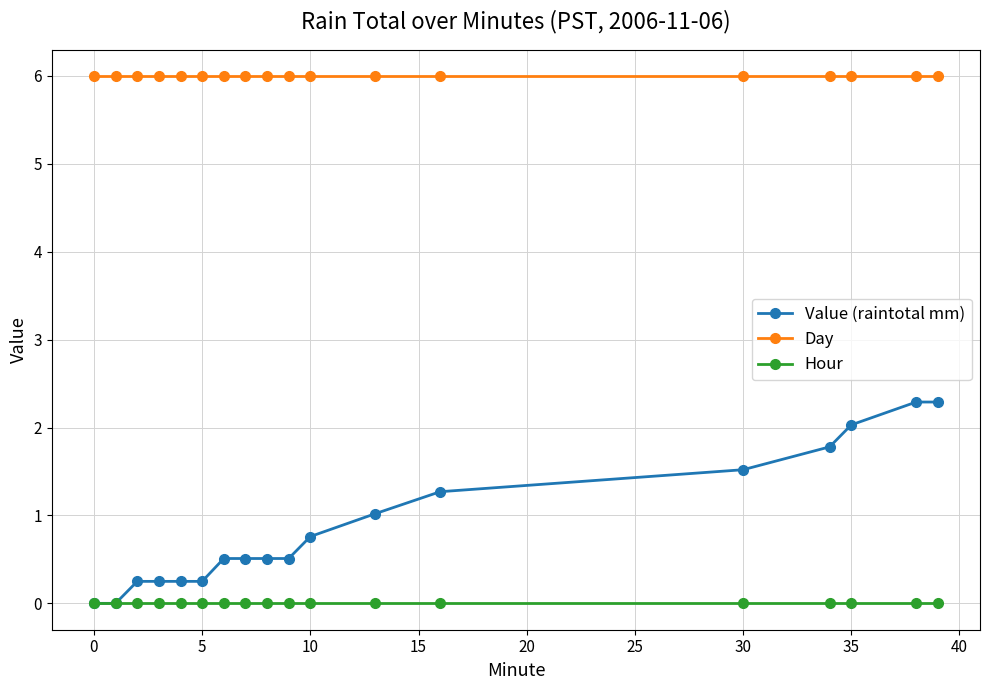

How many lines are shown in the chart?

3